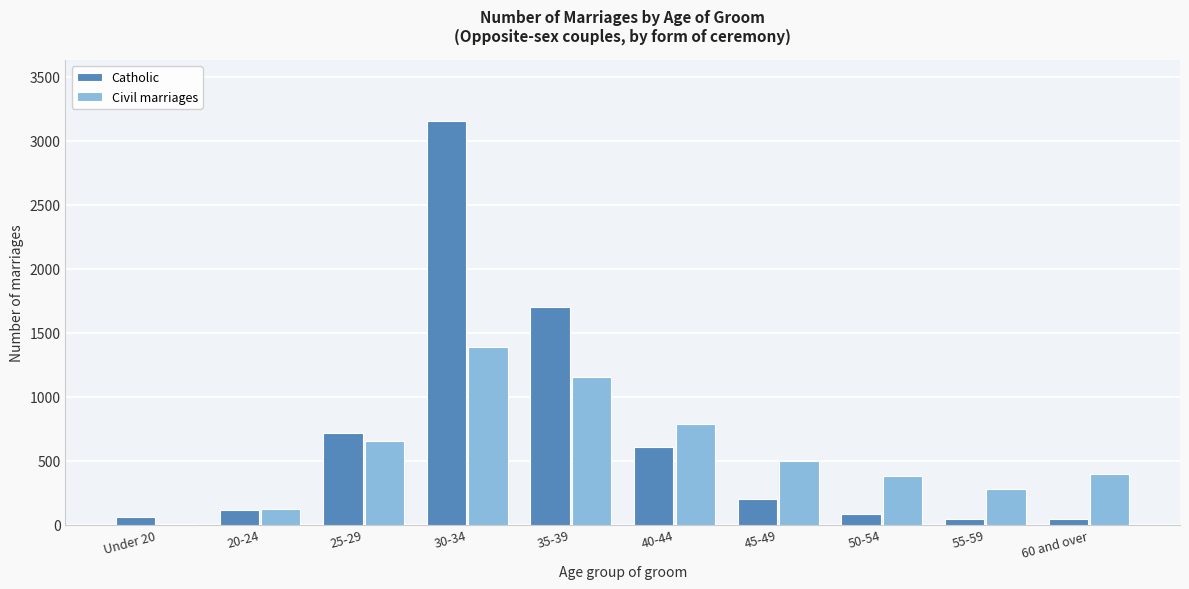

What is the maximum value for Catholic?

3158